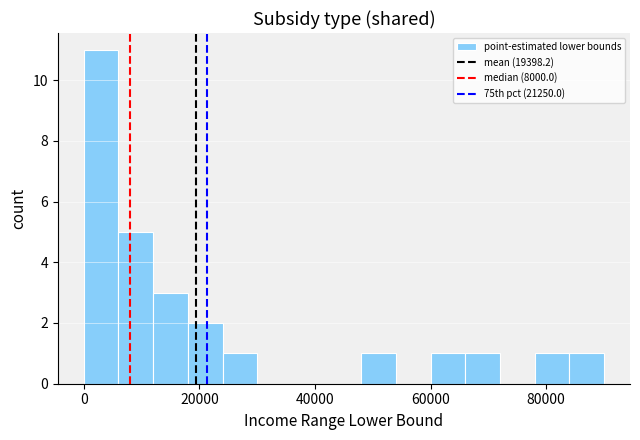

Read against the x-axis, roughly where is the centre of the tallest bar?

4000